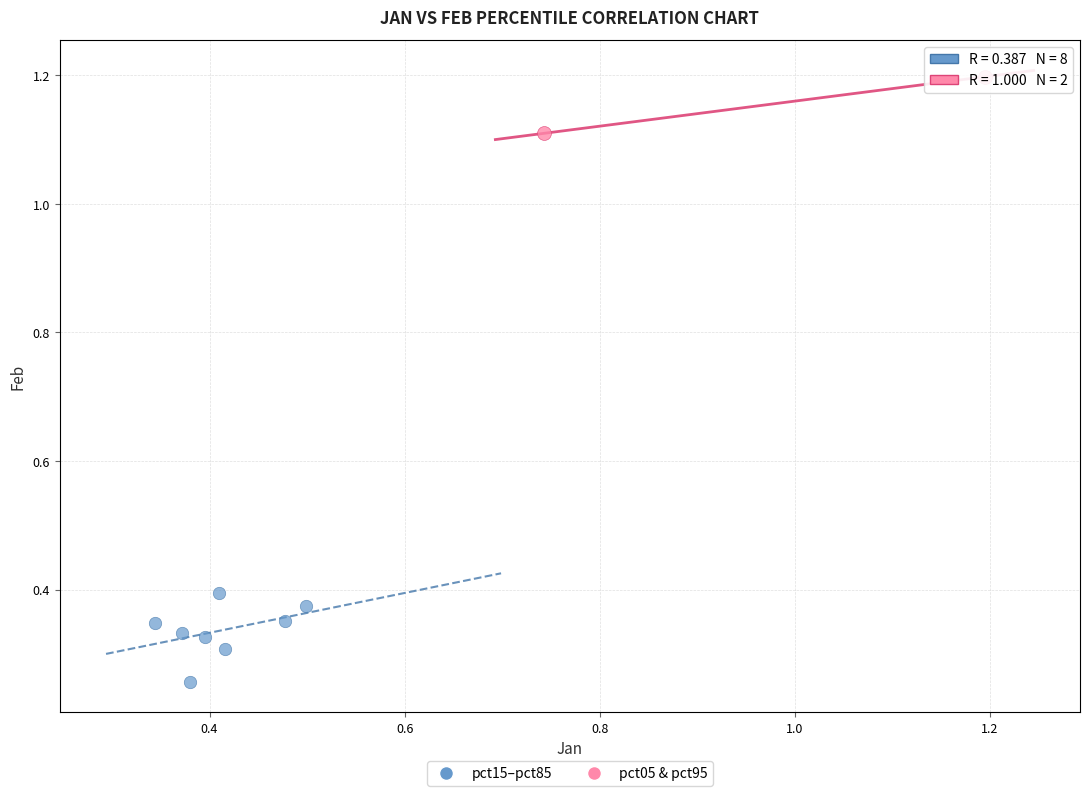

Which series has the largest Y range (max minus min)?

pct15–pct85